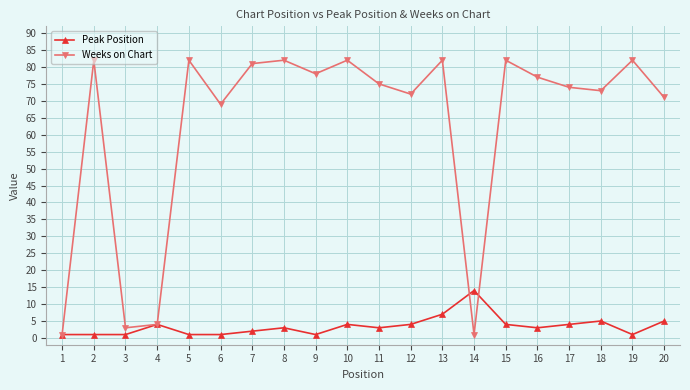

Which series ends up on top after the final intersection of Weeks on Chart and Peak Position?

Weeks on Chart